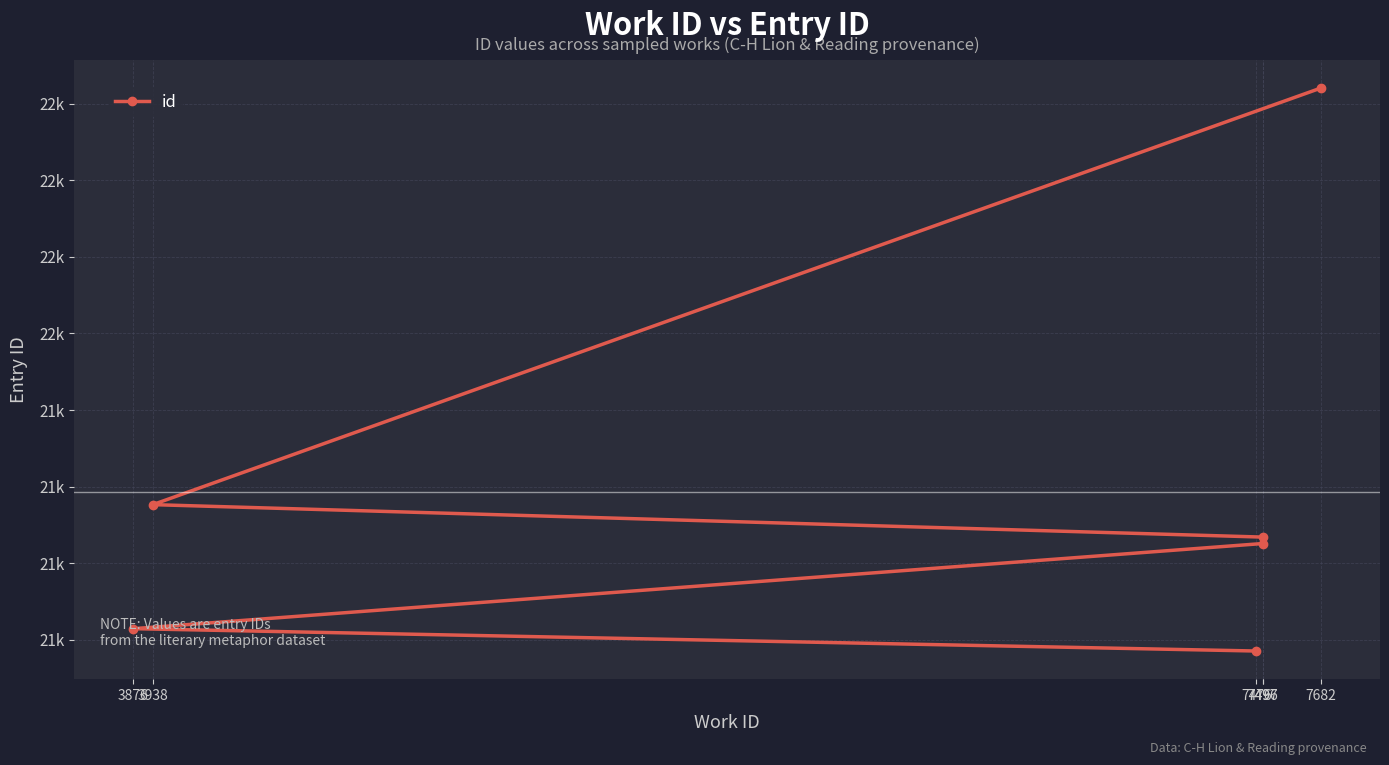

What is the ratio of the value at 7682 to the value at 3876?

1.1